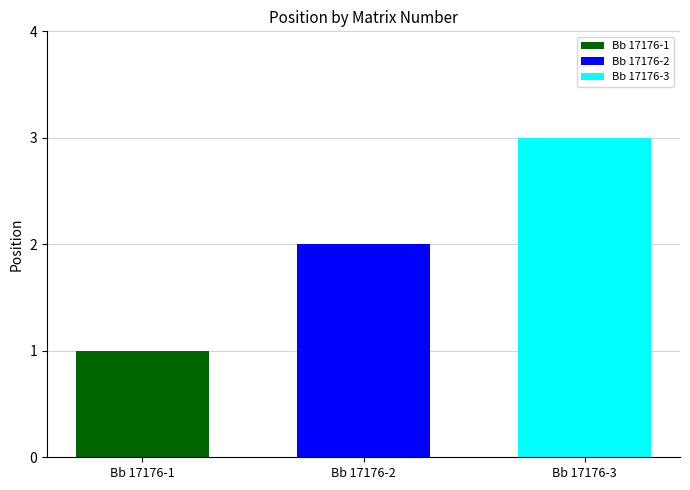

What is the maximum value for Bb 17176-3?

3